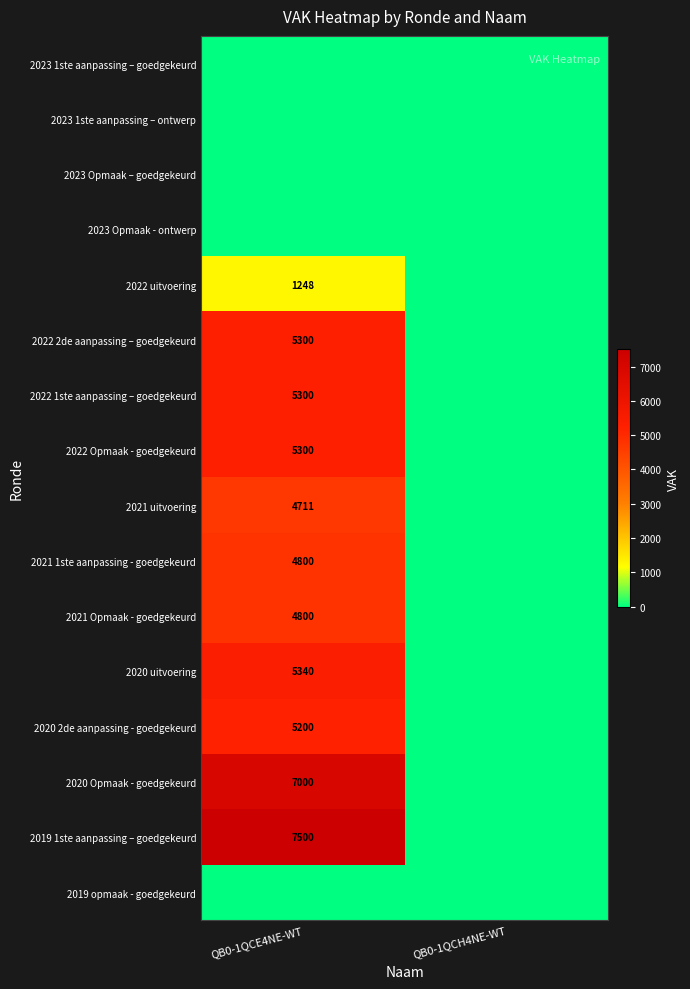

Is the value of 2022 uitvoering at QB0-1QCE4NE-WT greater than the value of 2022 2de aanpassing – goedgekeurd at QB0-1QCE4NE-WT?

No